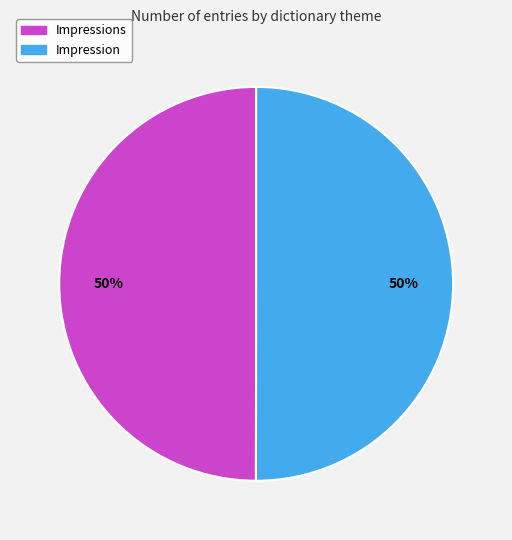

How many slices are in this pie chart?

2